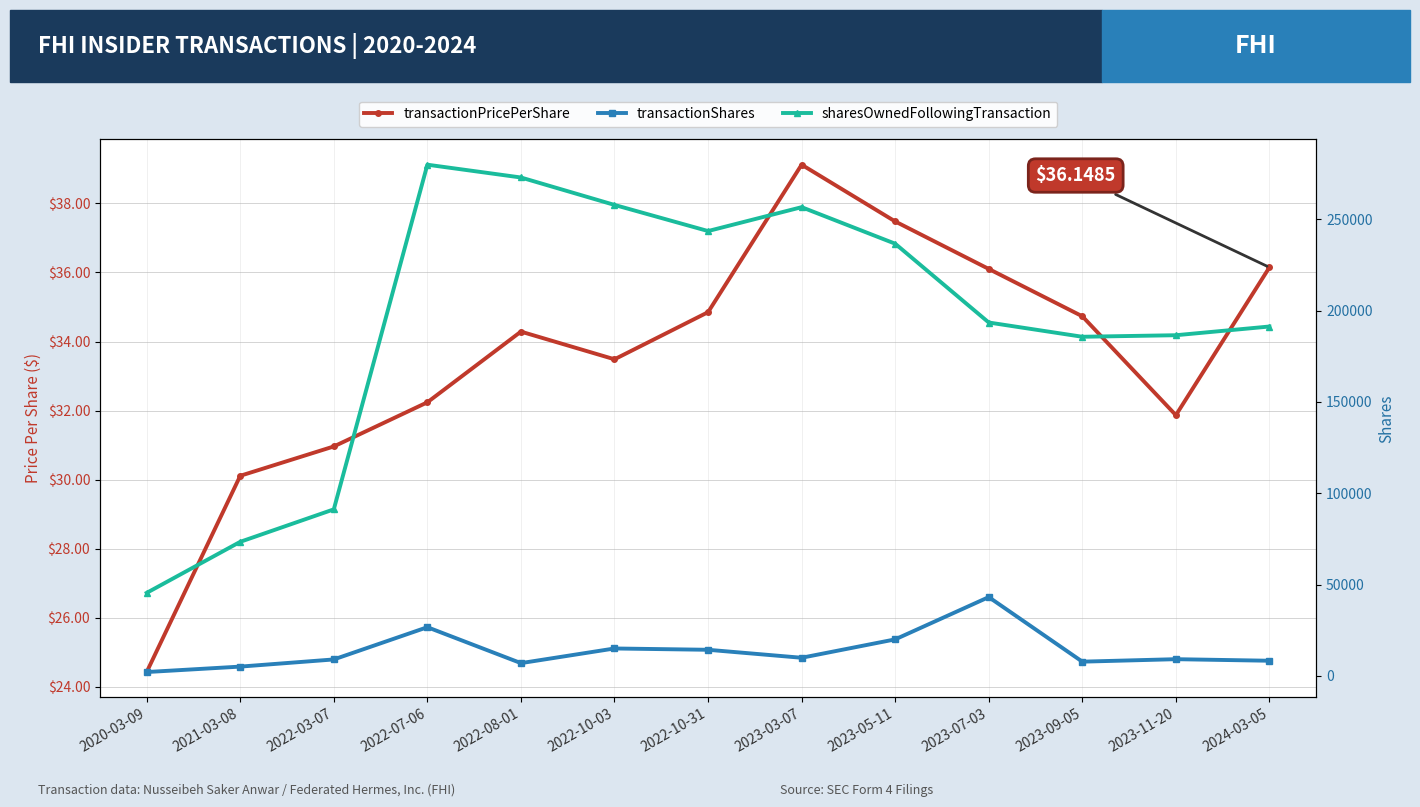

Where is the first local maximum for transactionShares?

2022-07-06